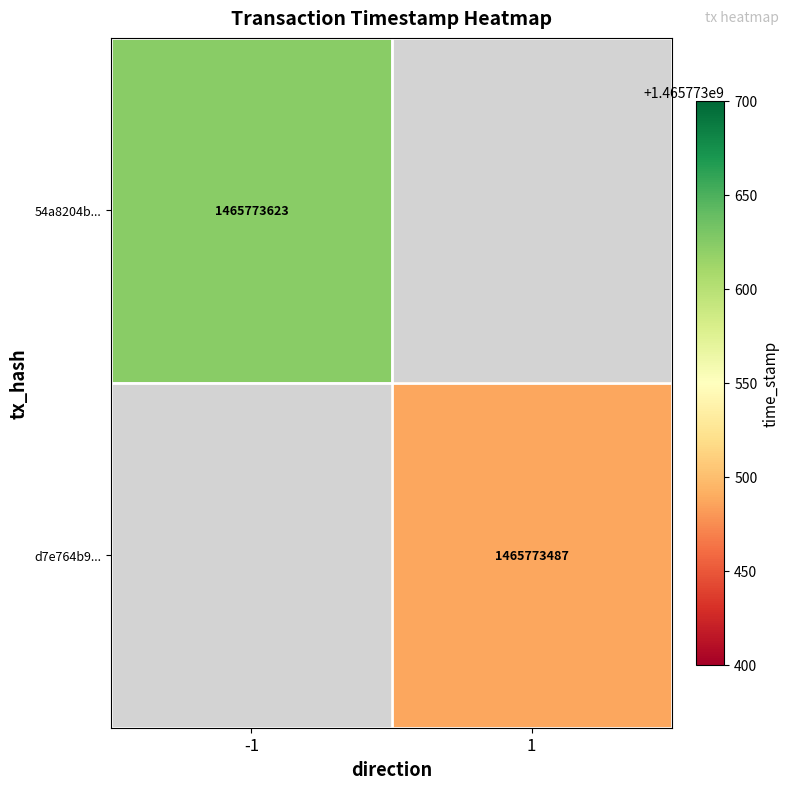

The value of 54a8204b... at -1 is 1465773623. True or false?

True